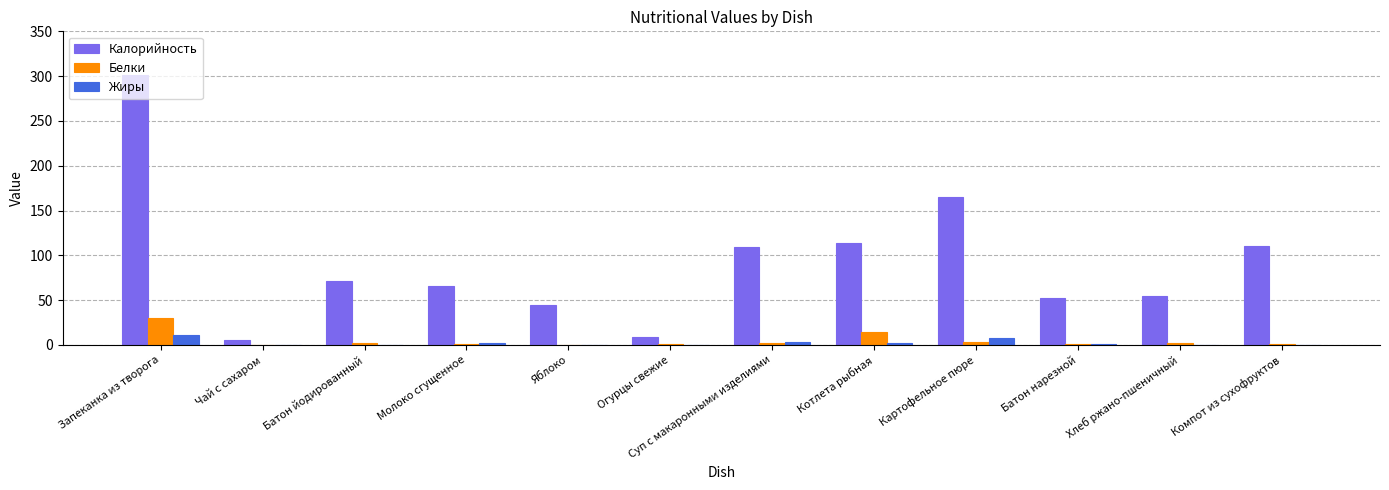

Is the value of Калорийность at Компот из сухофруктов greater than the value of Белки at Огурцы свежие?

Yes